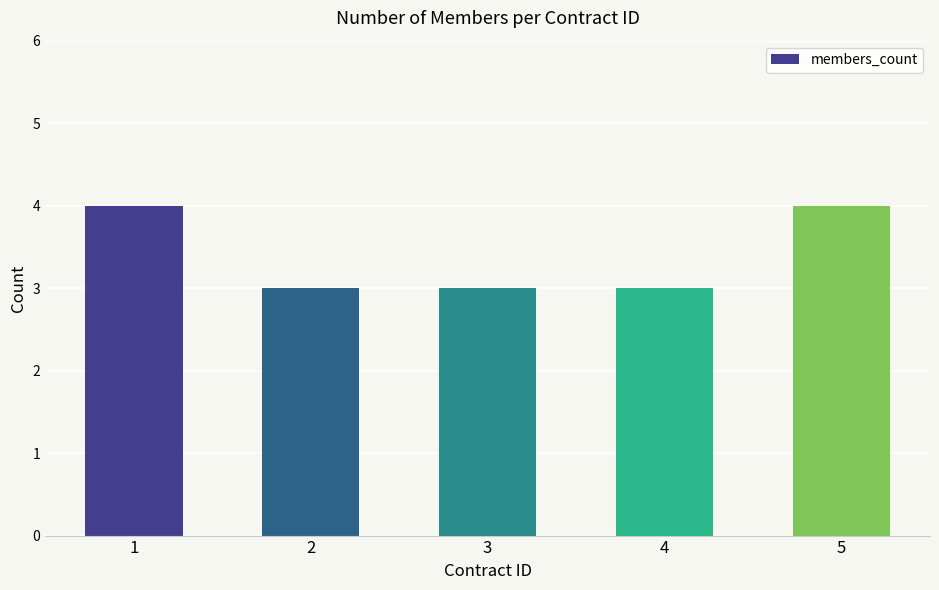

What is the change in value from 2 to 5?

+1